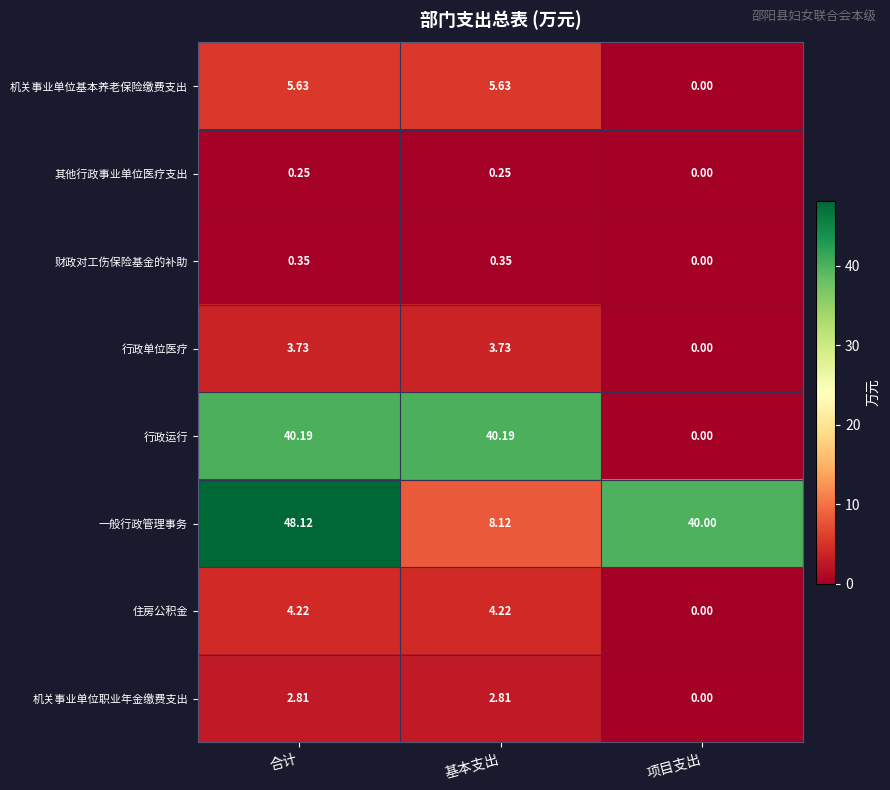

Rank the series at 合计 from highest to lowest value.

一般行政管理事务, 行政运行, 机关事业单位基本养老保险缴费支出, 住房公积金, 行政单位医疗, 机关事业单位职业年金缴费支出, 财政对工伤保险基金的补助, 其他行政事业单位医疗支出